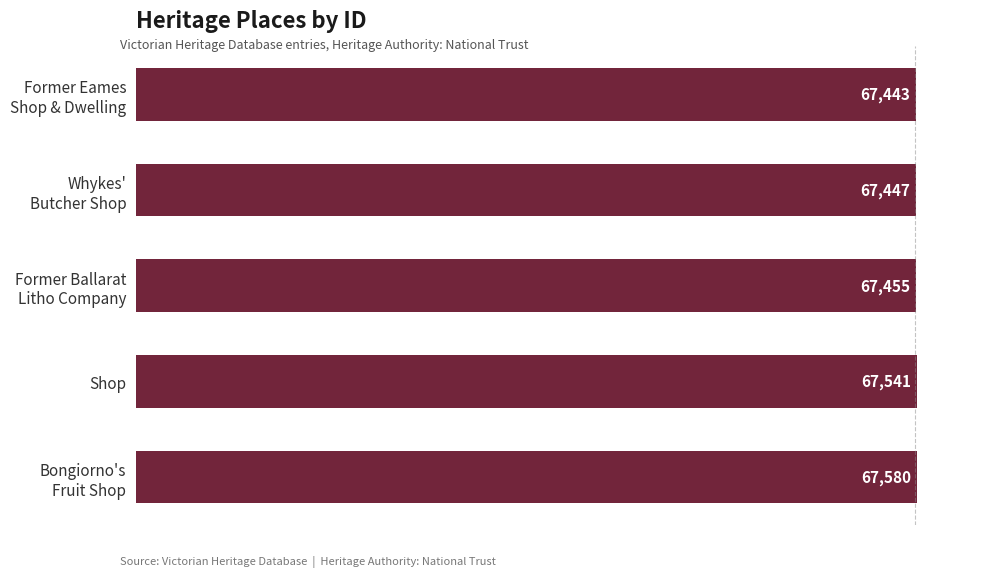

What is the average value?

67493